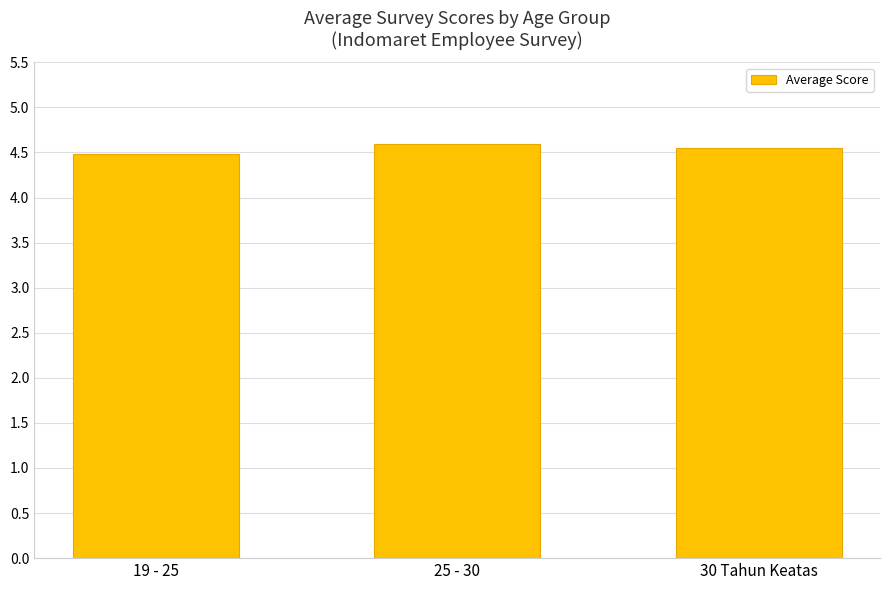

The chart shows a value of 4.6 at 25 - 30. True or false?

True